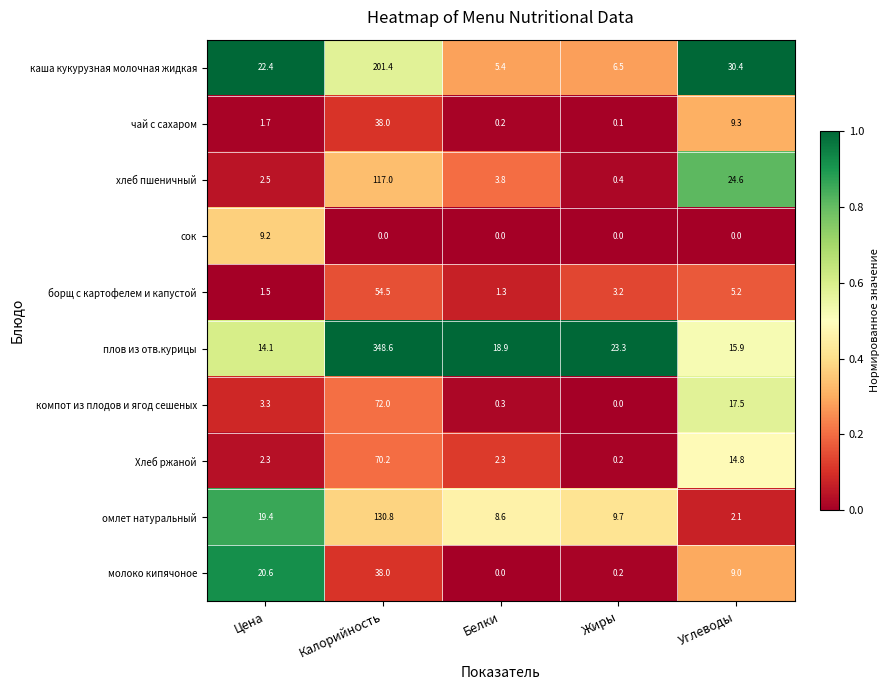

Where does the Хлеб ржаной series first go above 2?

Цена